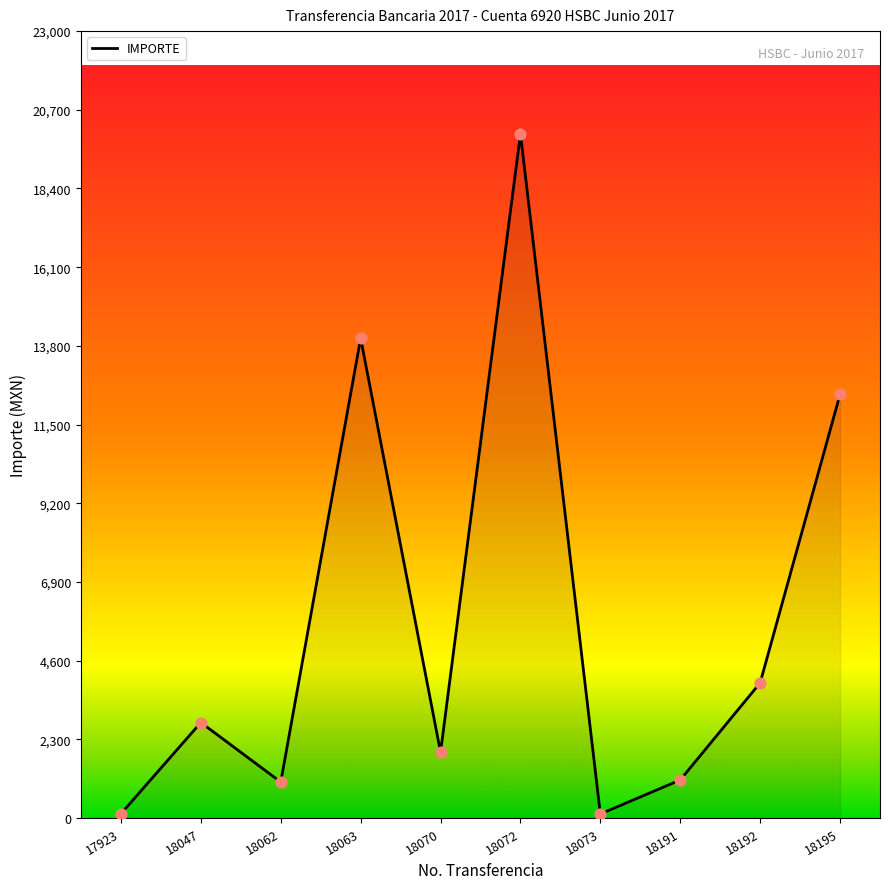

Approximately how many times larger is the value at 18073 compared to 17923?

0.9